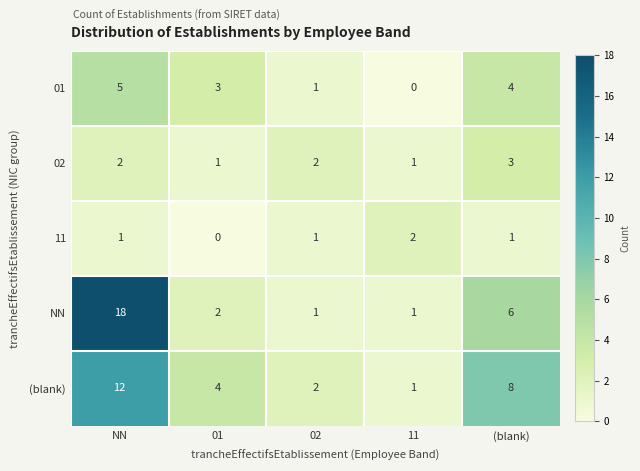

The value of NN at (blank) is 9. True or false?

False